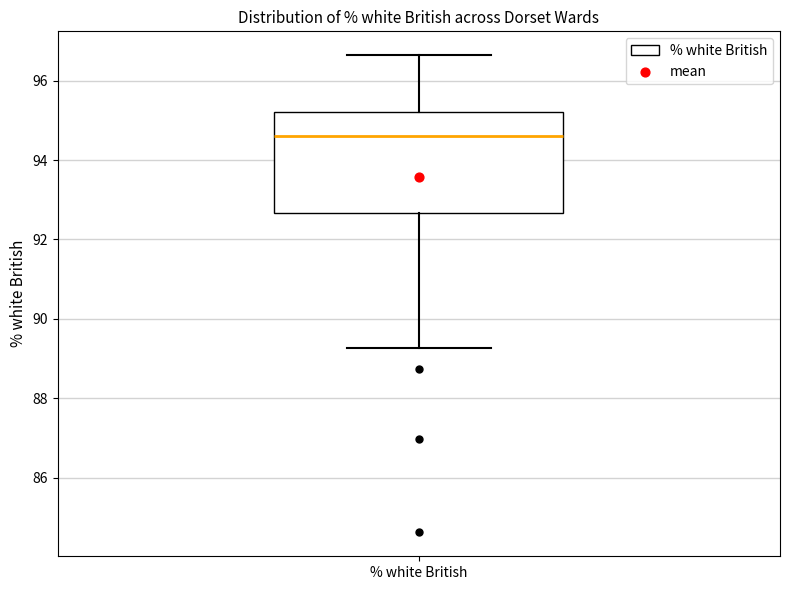

Transcribe this box plot: give where the median line is, the range the box spans, and where the two whiskers end, as read against the y-axis. The values are not printed on the chart, so give them approximately, as read against the axis.

median 94.6, box 92.6 to 95.2, whiskers 89.2 to 96.6